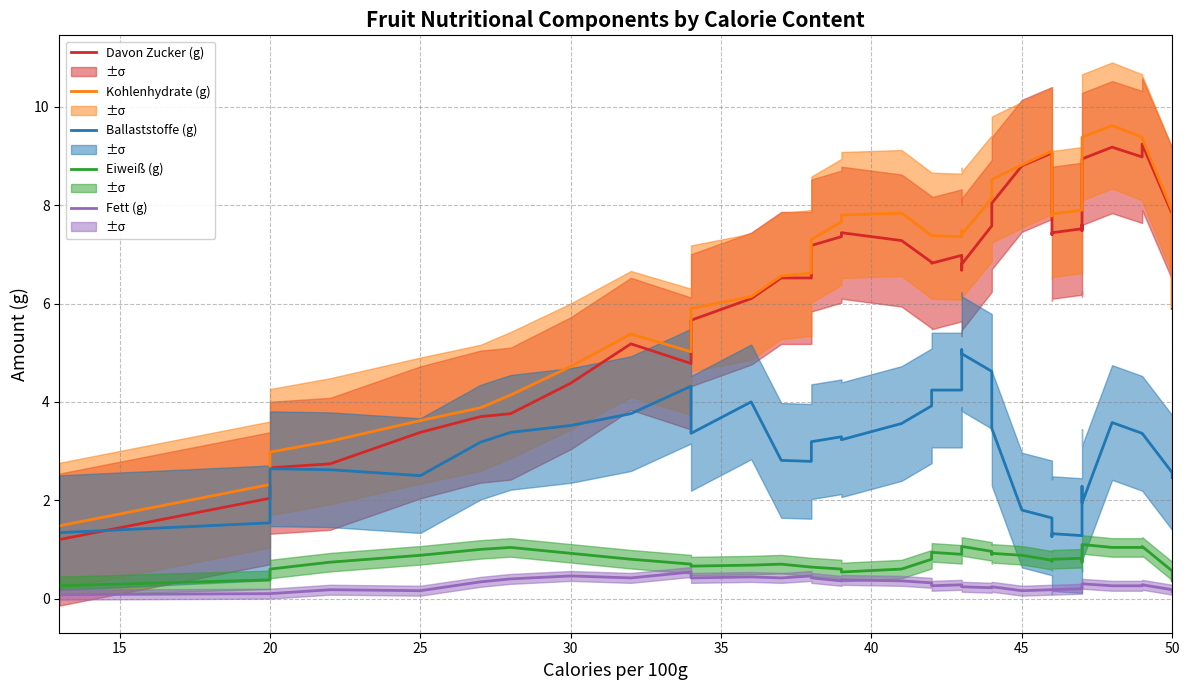

How many lines are shown in the chart?

5